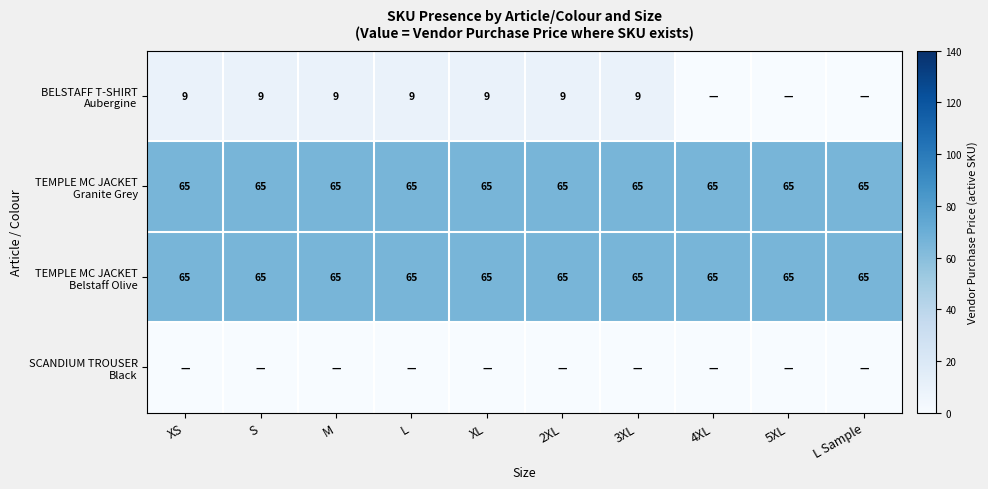

At which label does TEMPLE MC JACKET Granite Grey reach its minimum?

XS